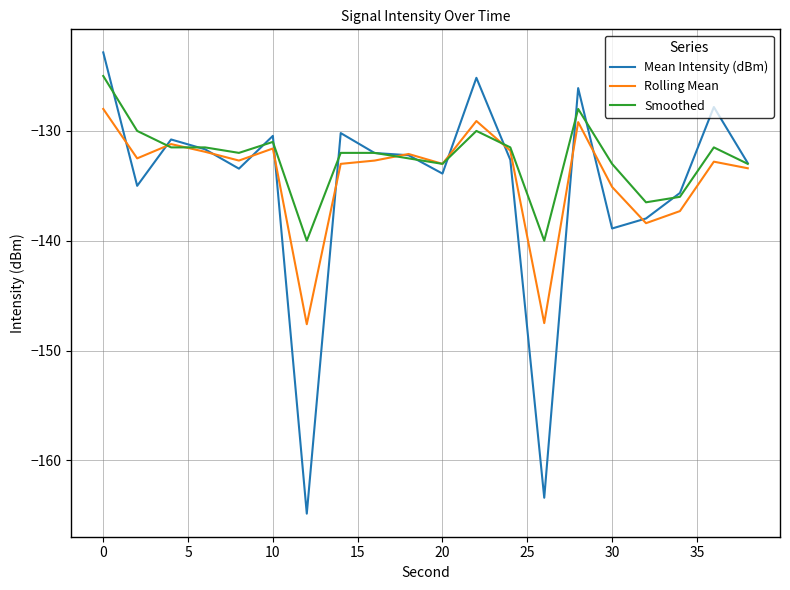

What is the minimum value for Rolling Mean?

-147.6